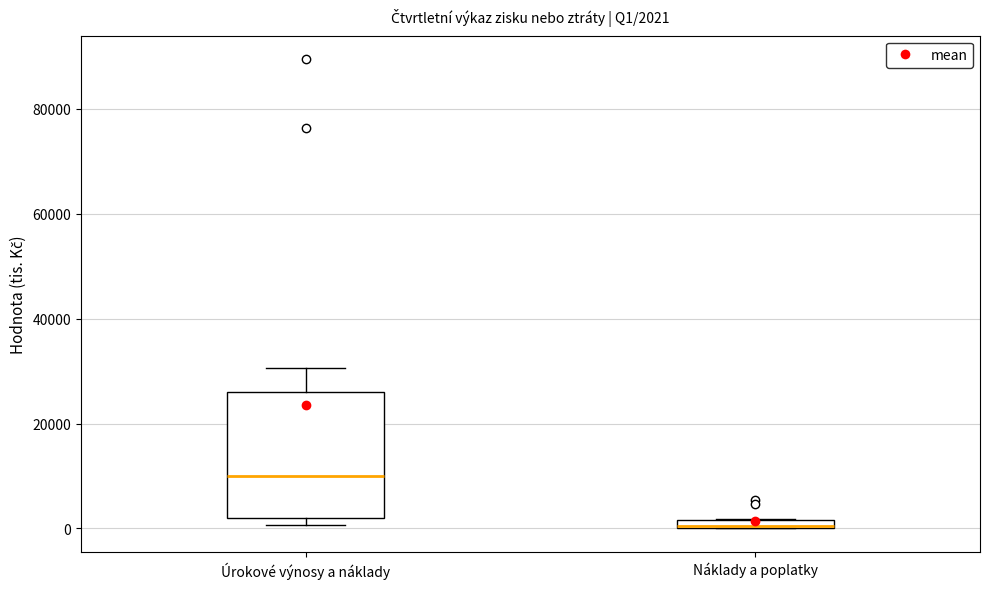

Which box's median line is the lowest?

Náklady a poplatky